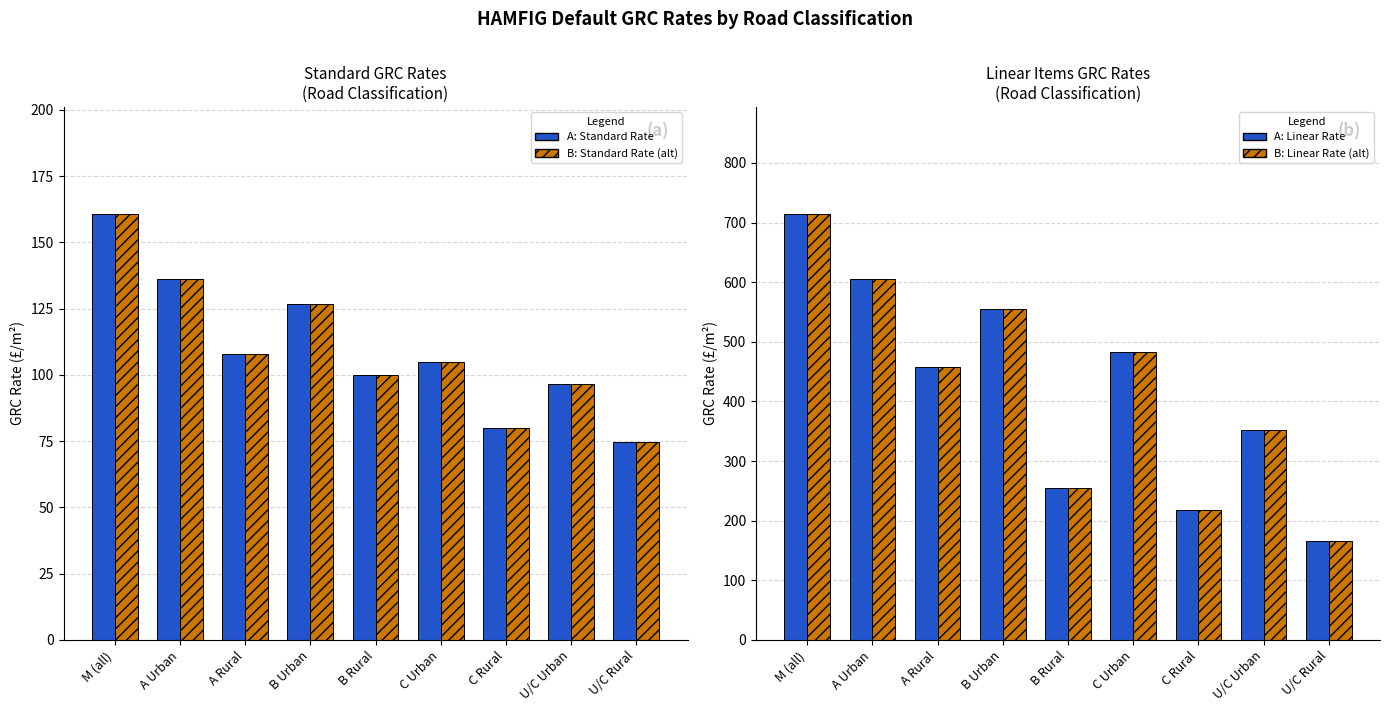

Reading left to right, extract all data points from this chart.

A: HAMFIG GRC Rate (£/m2): 160.9	136.0	107.7	126.9	100.2	104.7	79.9	96.7	74.9
B: HAMFIG GRC Rate (£/m2) [alt]: 160.9	136.0	107.7	126.9	100.2	104.7	79.9	96.7	74.9
A: Linear Items Rate (£/m2): 715.1	604.6	458.0	554.5	255.2	482.6	218.0	352.4	166.1
B: Linear Items Rate (£/m2) [alt]: 715.1	604.6	458.0	554.5	255.2	482.6	218.0	352.4	166.1